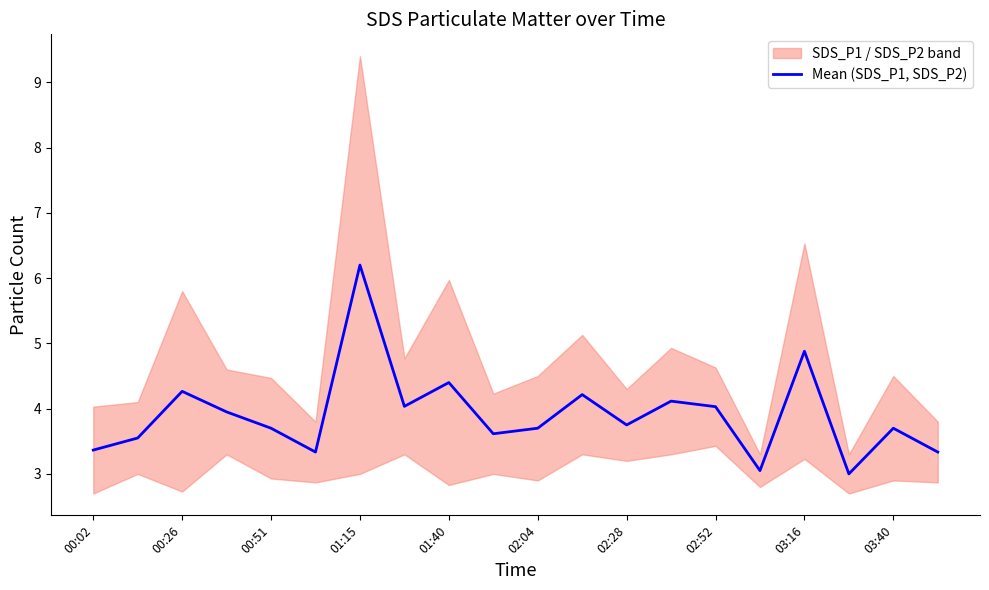

What is the smallest value displayed?

3.0